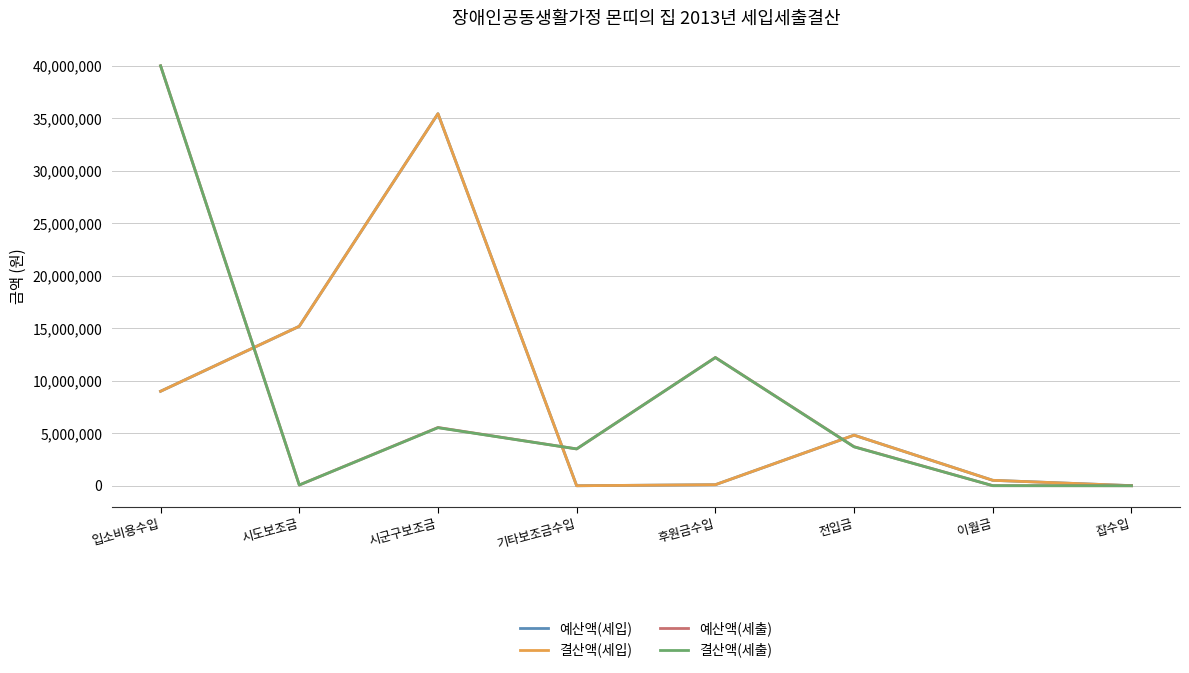

At which label does 예산액(세출) reach its peak?

입소비용수입